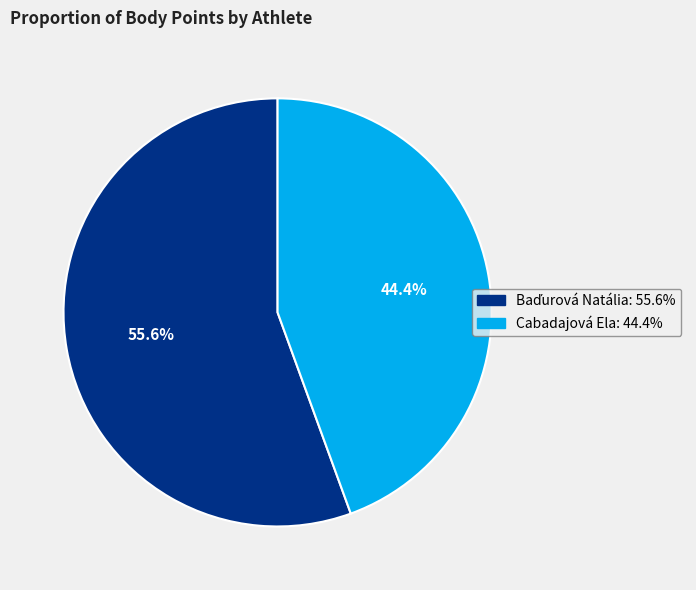

Count the number of slices in the pie.

2